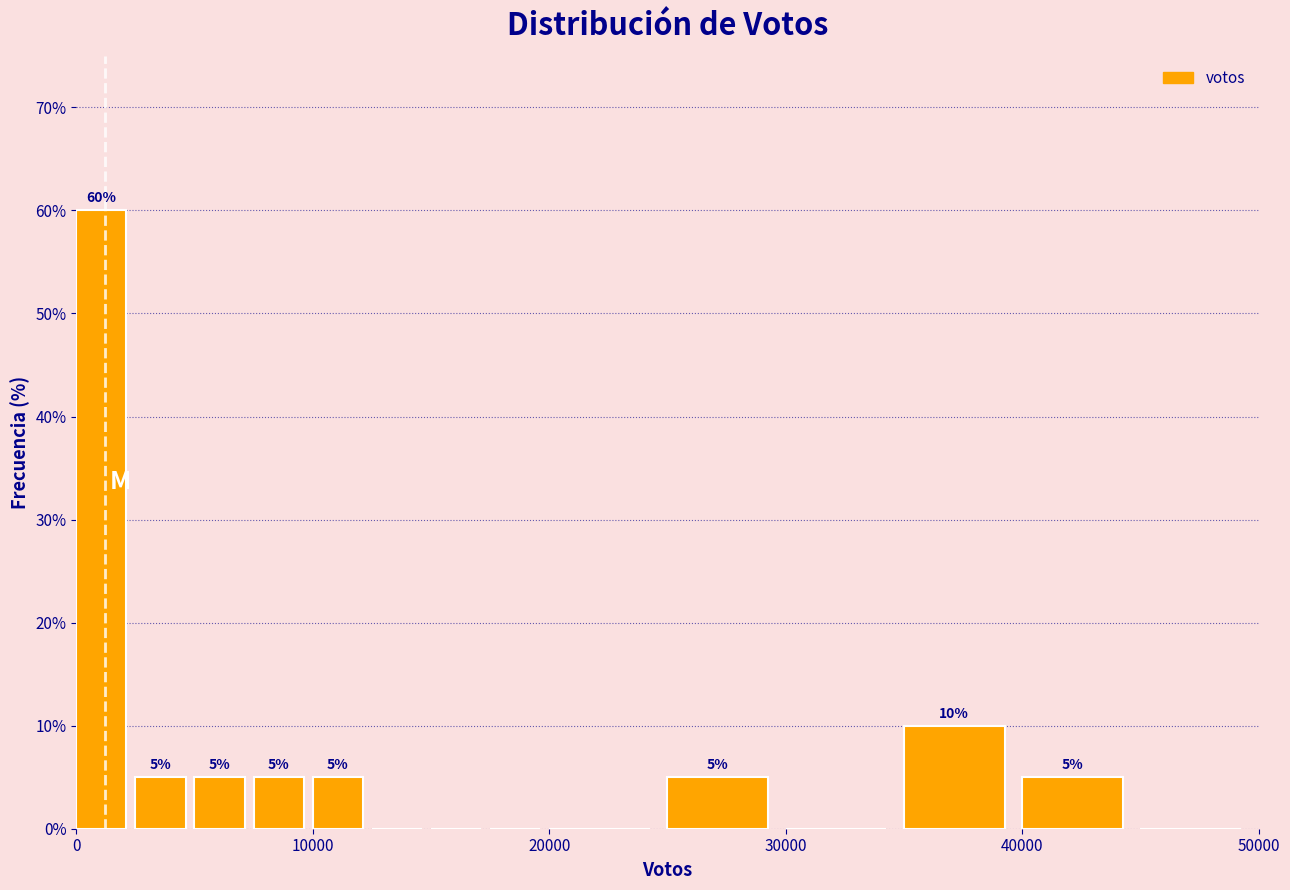

Read against the x-axis, roughly where is the centre of the tallest bar?

1000